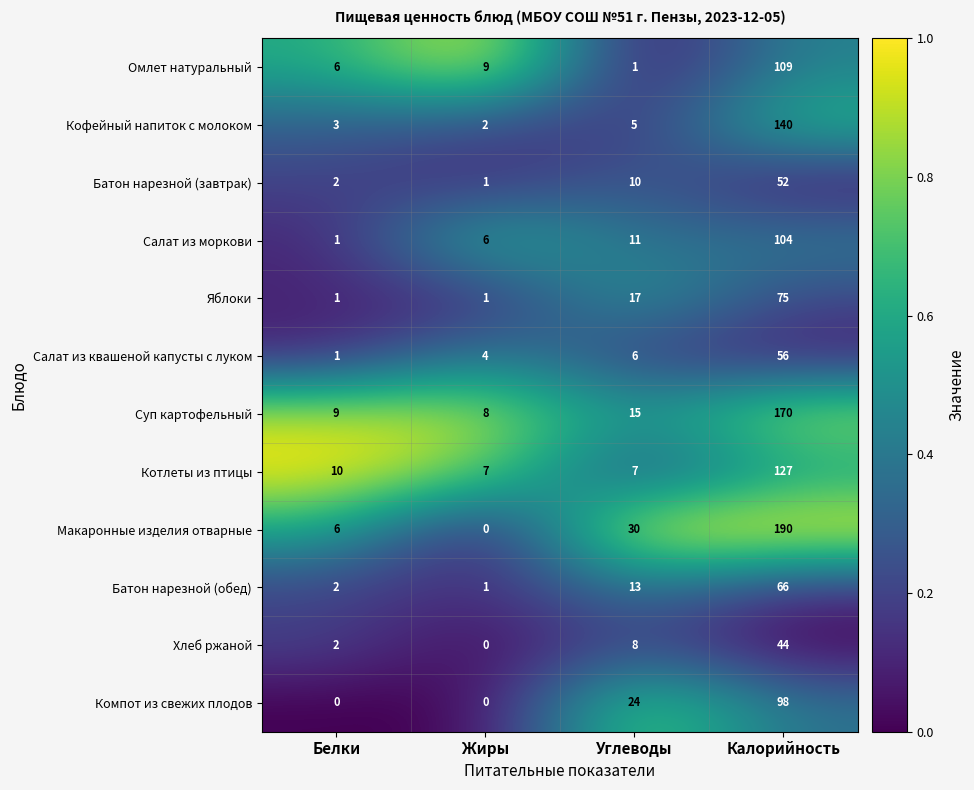

Where is Суп картофельный nearest to the value 89?

Углеводы